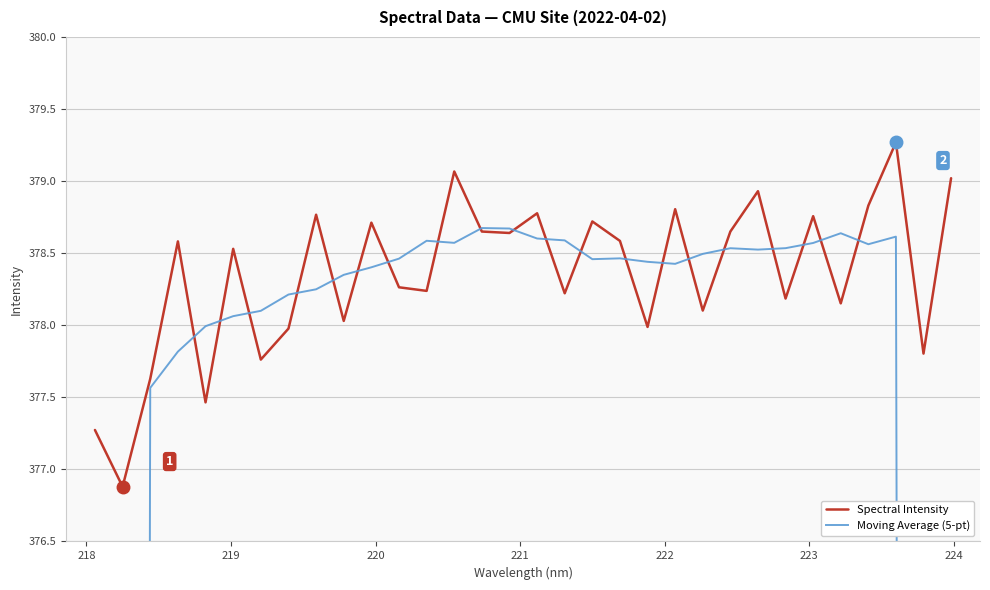

What is the difference between the maximum and minimum values in the Spectral Intensity series?

2.4